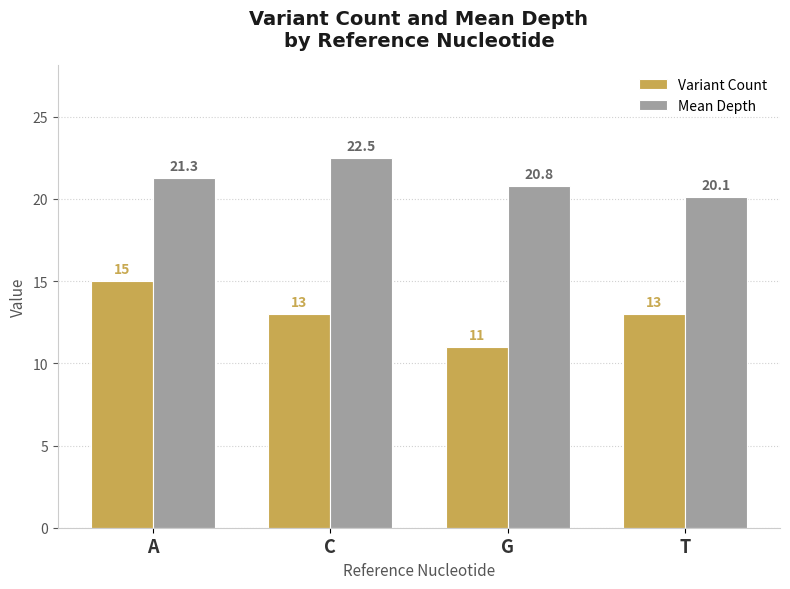

What position from the right is G?

2